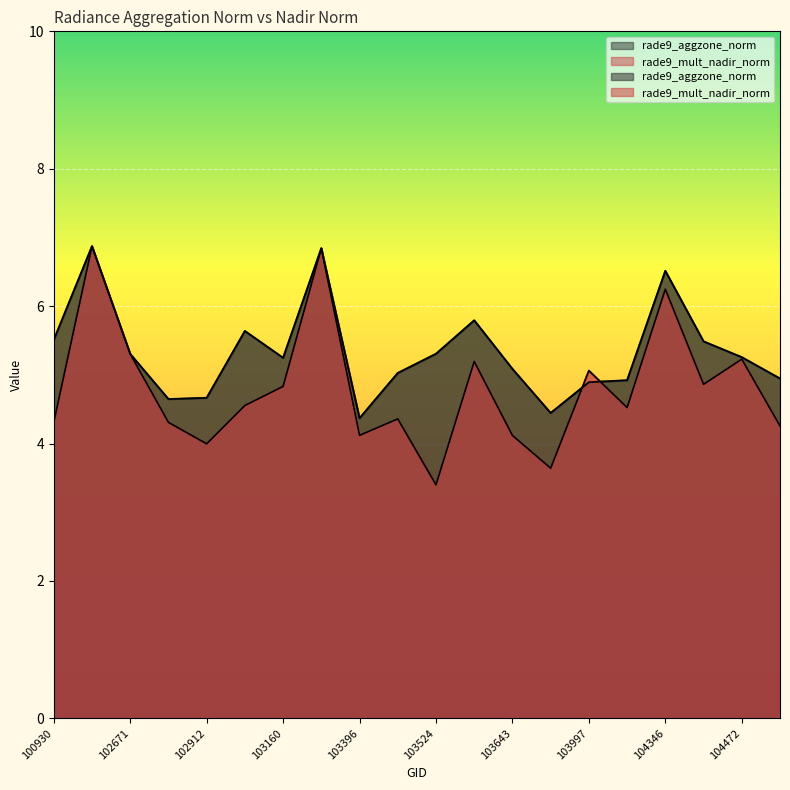

Where is the first local maximum for rade9_aggzone_norm?

102421